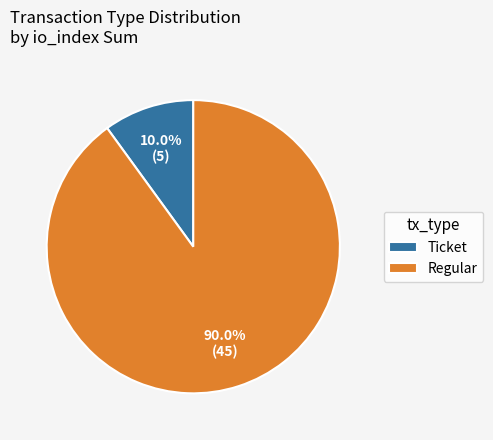

Approximately how many times larger is the value at Regular compared to Ticket?

9.0